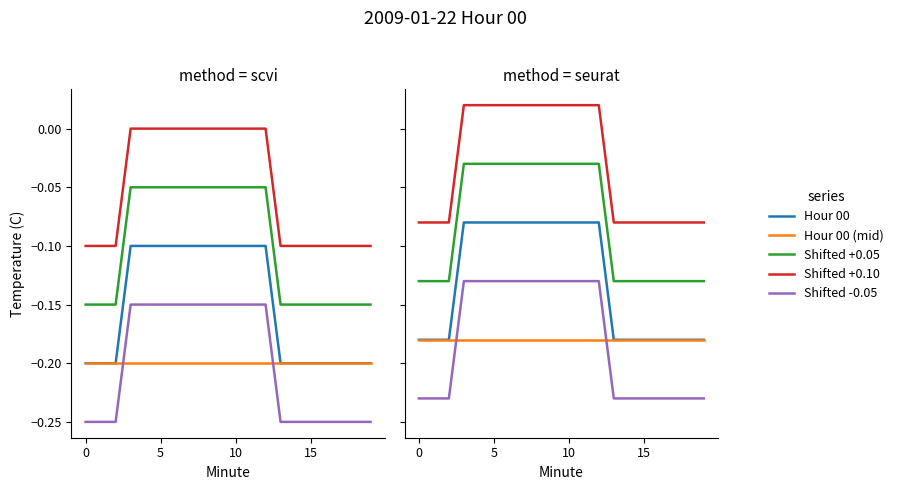

Reading left to right, extract all data points from this chart.

Hour 00: -0.2	-0.2	-0.2	-0.1	-0.1	-0.1	-0.1	-0.1	-0.1	-0.1	-0.1	-0.1	-0.1	-0.2	-0.2	-0.2	-0.2	-0.2	-0.2	-0.2
Hour 00 (mid): -0.2	-0.2	-0.2	-0.2	-0.2	-0.2	-0.2	-0.2	-0.2	-0.2	-0.2	-0.2	-0.2	-0.2	-0.2	-0.2	-0.2	-0.2	-0.2	-0.2
Shifted +0.05: -0.1	-0.1	-0.1	-0.0	-0.0	-0.0	-0.0	-0.0	-0.0	-0.0	-0.0	-0.0	-0.0	-0.1	-0.1	-0.1	-0.1	-0.1	-0.1	-0.1
Shifted +0.10: -0.1	-0.1	-0.1	0.0	0.0	0.0	0.0	0.0	0.0	0.0	0.0	0.0	0.0	-0.1	-0.1	-0.1	-0.1	-0.1	-0.1	-0.1
Shifted -0.05: -0.2	-0.2	-0.2	-0.1	-0.1	-0.1	-0.1	-0.1	-0.1	-0.1	-0.1	-0.1	-0.1	-0.2	-0.2	-0.2	-0.2	-0.2	-0.2	-0.2